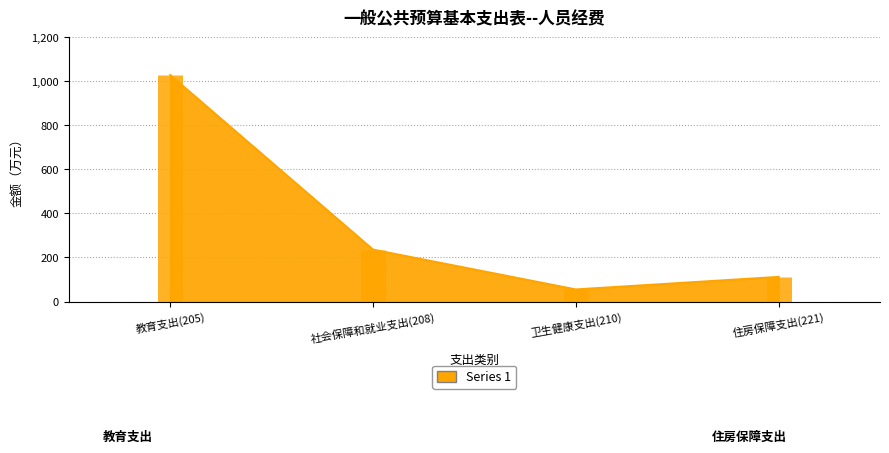

Does the chart have visible grid lines?

Yes